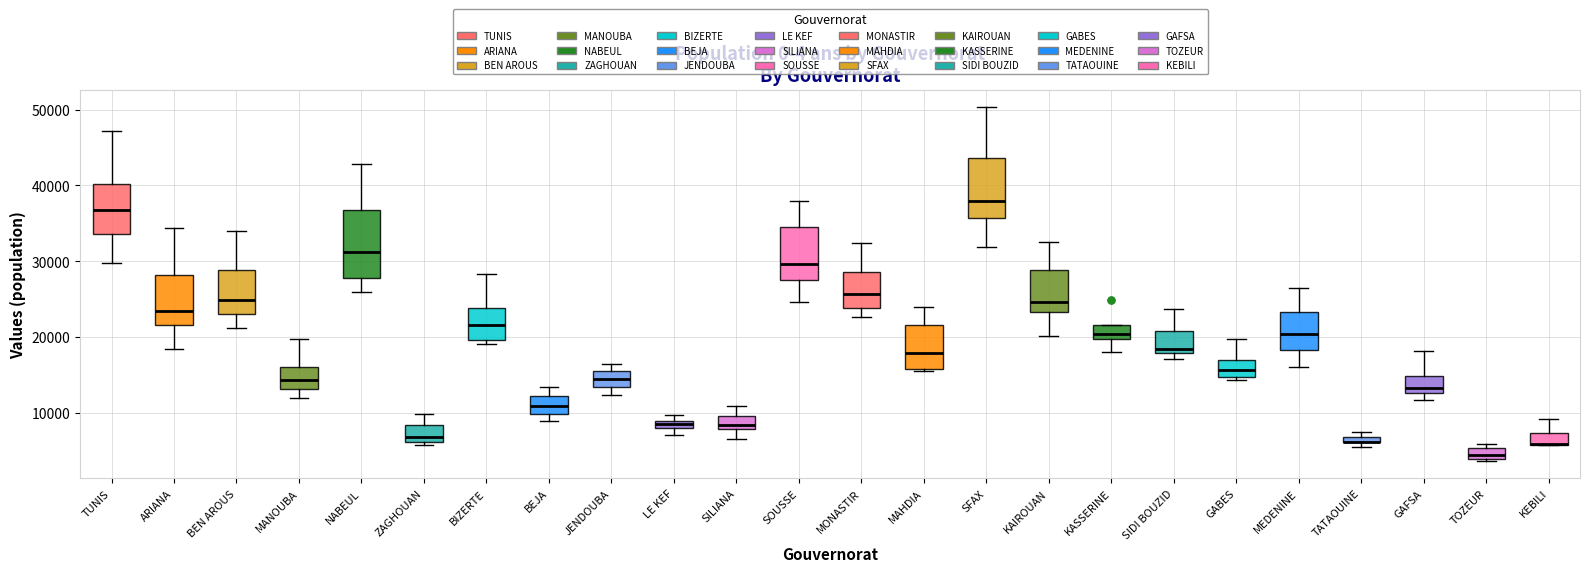

Which box is the tallest, from its lower edge to its upper edge?

NABEUL